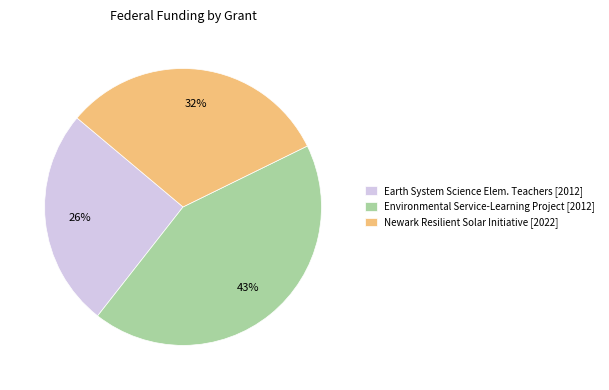

Is there any slice that represents more than half of the pie?

No